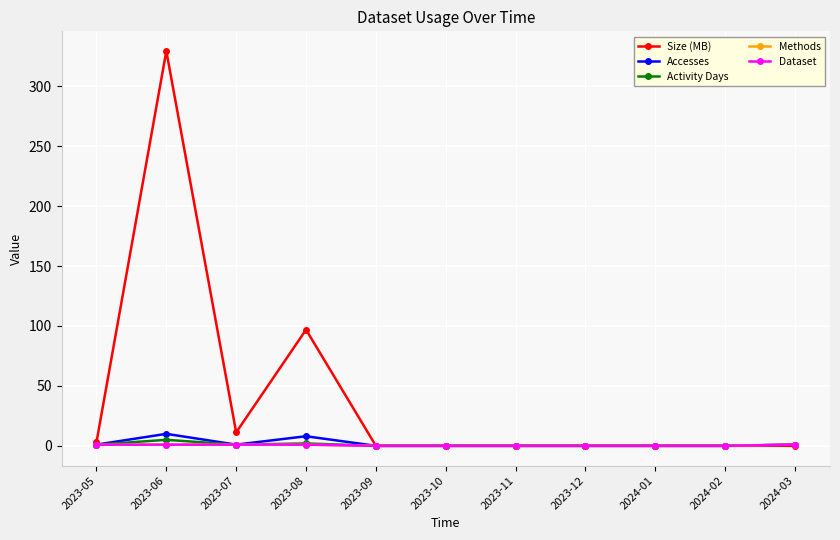

Does the chart have visible grid lines?

Yes